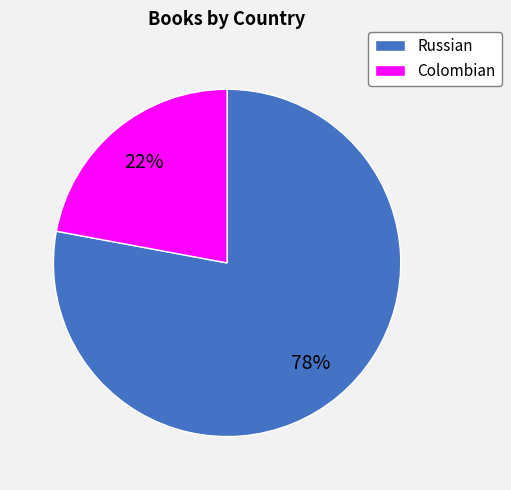

Is there any slice that represents more than half of the pie?

Yes